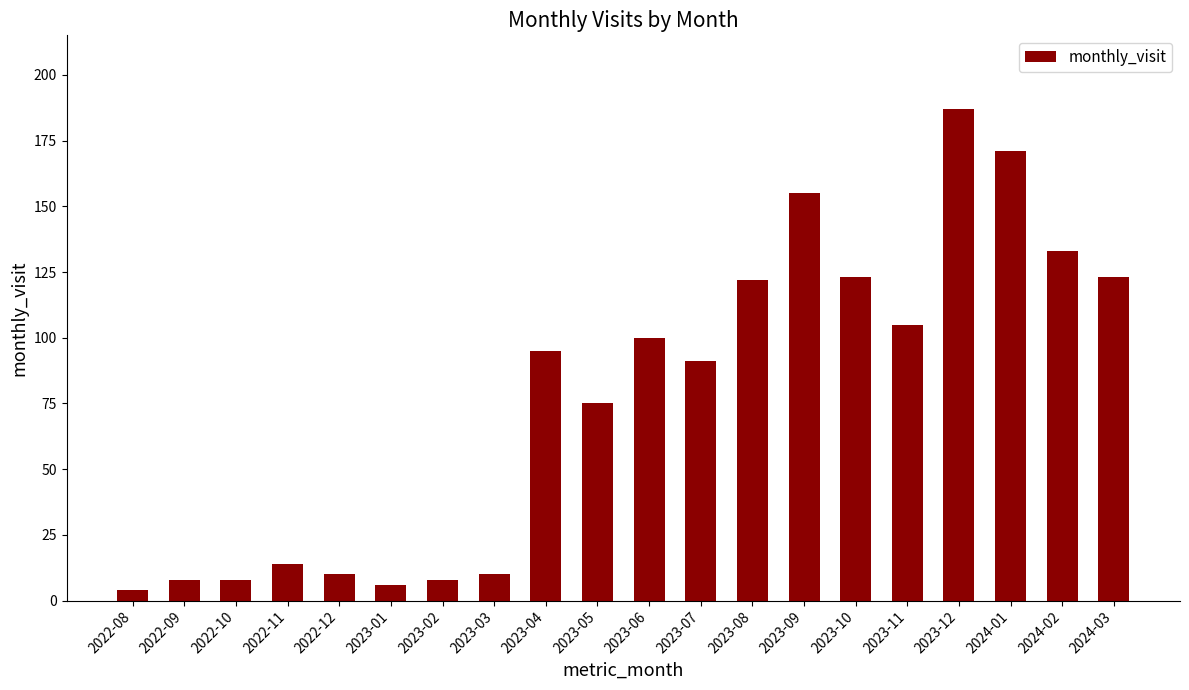

What is the value of the 13th bar from the left?

122